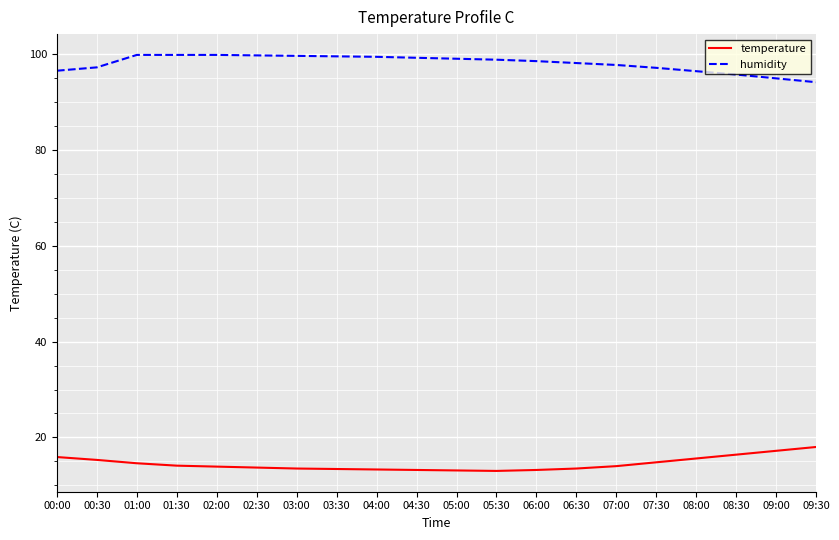

What is the sum of the temperature values at 07:00 and 09:00?

31.2